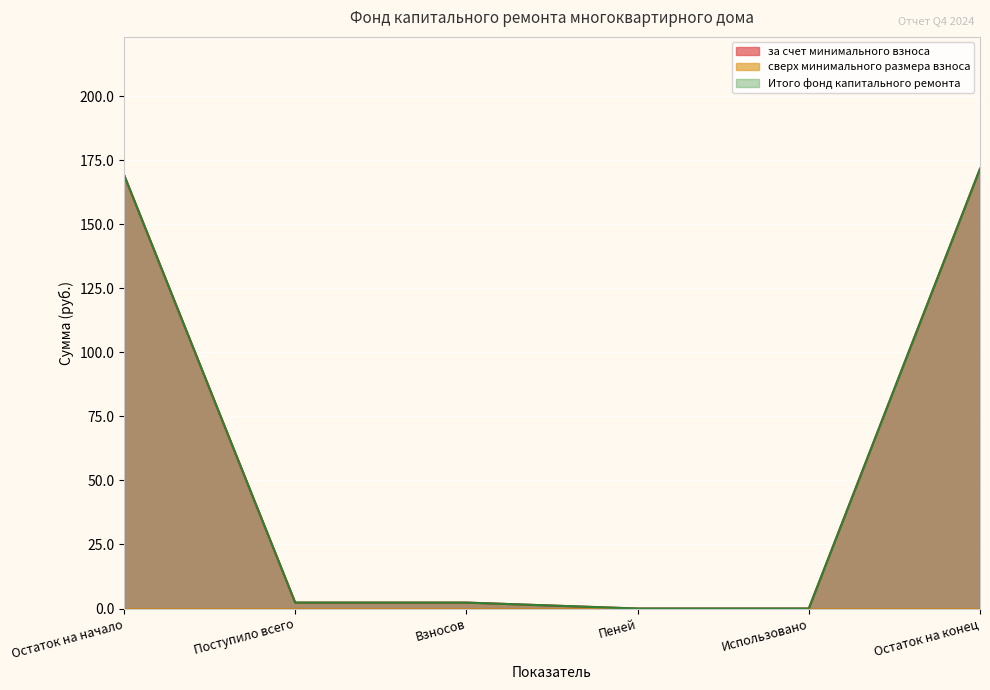

Is it true that за счет минимального взноса equals 171.6 at Остаток на конец?

True